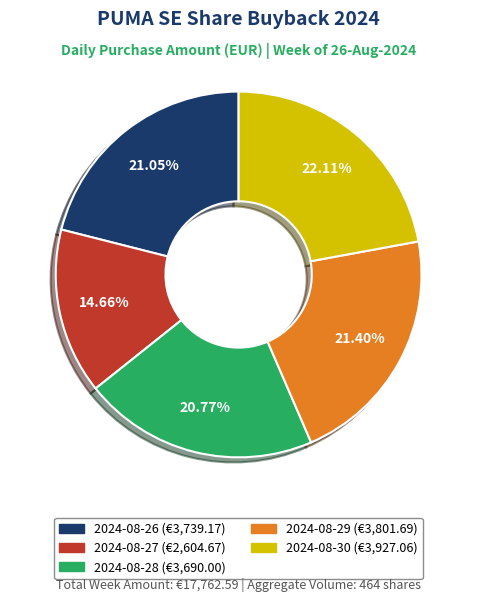

Does any single category account for the majority?

No